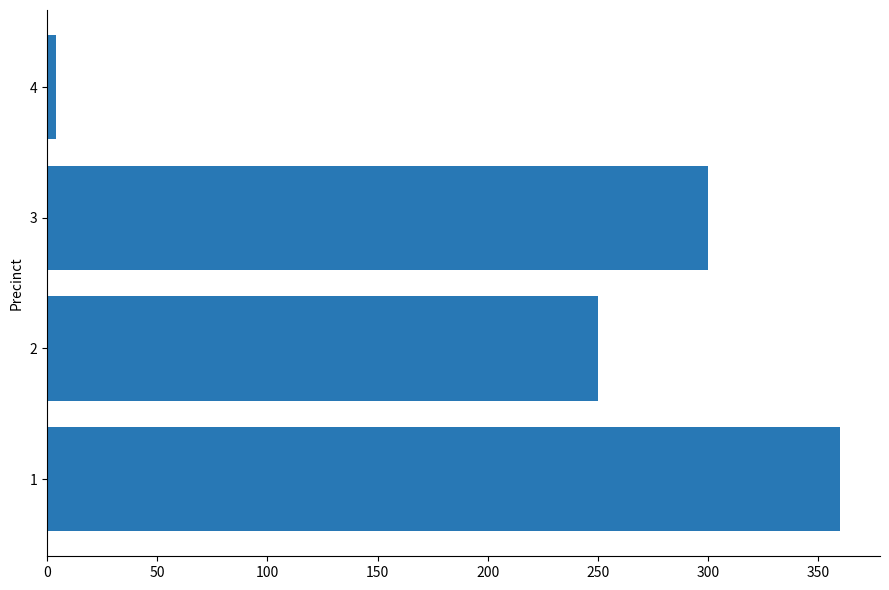

Count the number of data series in this chart.

1